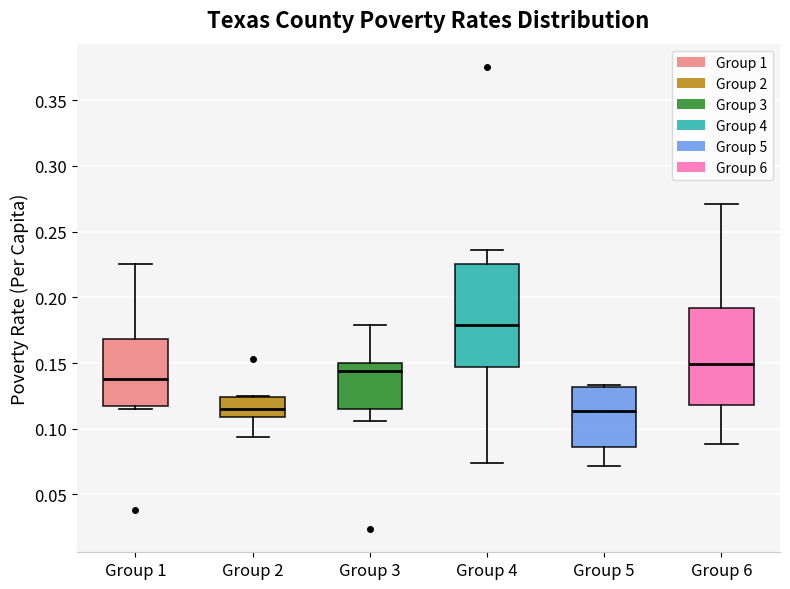

Reading left to right, read every box against the y-axis: the position of its median line, the range the box covers, and the ends of its whiskers. The values are not printed on the chart, so give them approximately, as read against the axis.

Group 1: median 0.140, box 0.115 to 0.170, whiskers 0.115 (just below the box's lower edge) to 0.225
Group 2: median 0.115, box 0.110 to 0.125, whiskers 0.095 to 0.125
Group 3: median 0.145, box 0.115 to 0.150, whiskers 0.105 to 0.180
Group 4: median 0.180, box 0.145 to 0.225, whiskers 0.075 to 0.235
Group 5: median 0.115, box 0.085 to 0.130, whiskers 0.070 to 0.135
Group 6: median 0.150, box 0.120 to 0.190, whiskers 0.090 to 0.270